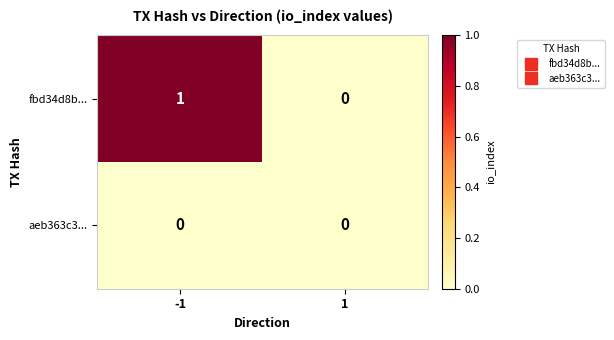

Reading right to left, transcribe all the data shown in this chart.

fbd34d8b...: 1=0	-1=1
aeb363c3...: 1=0	-1=0